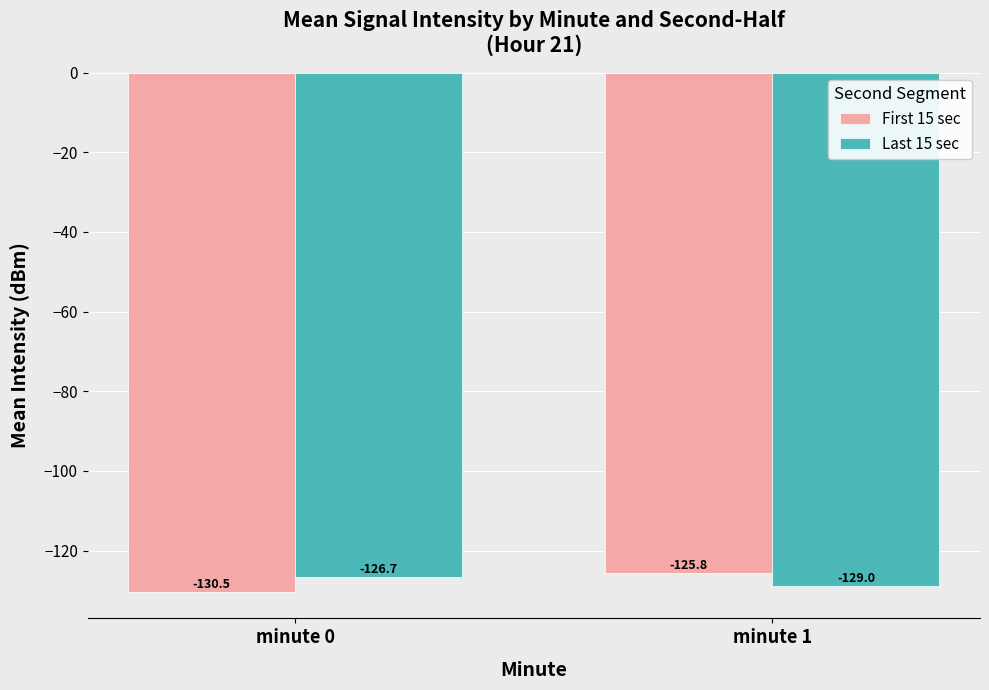

At which category is the sum across all series the highest?

minute 1